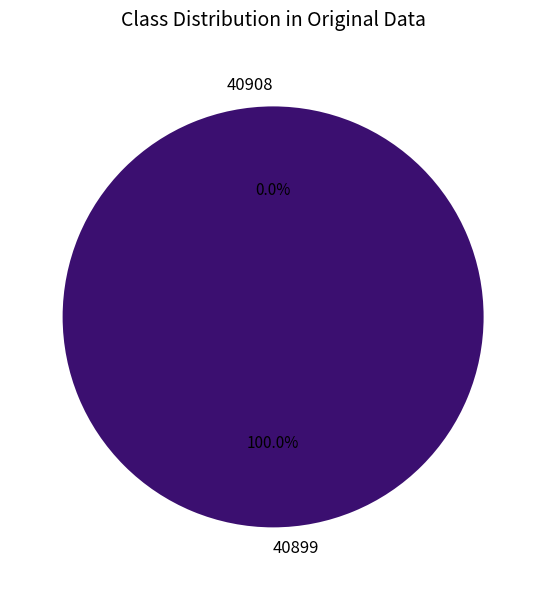

How many slices are in this pie chart?

2